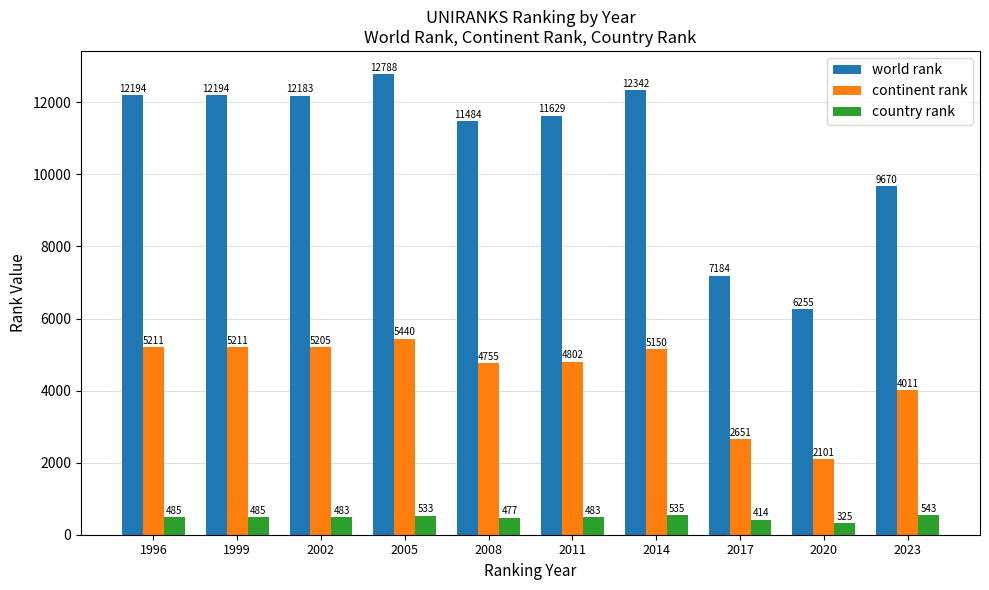

Rank the series at 2002 from lowest to highest value.

country rank, continent rank, world rank